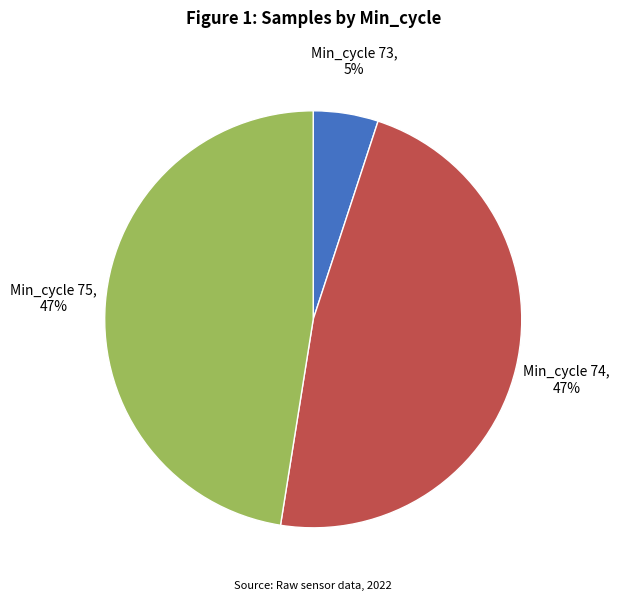

To the nearest percent, what percentage of the pie is Min_cycle 75?

47%